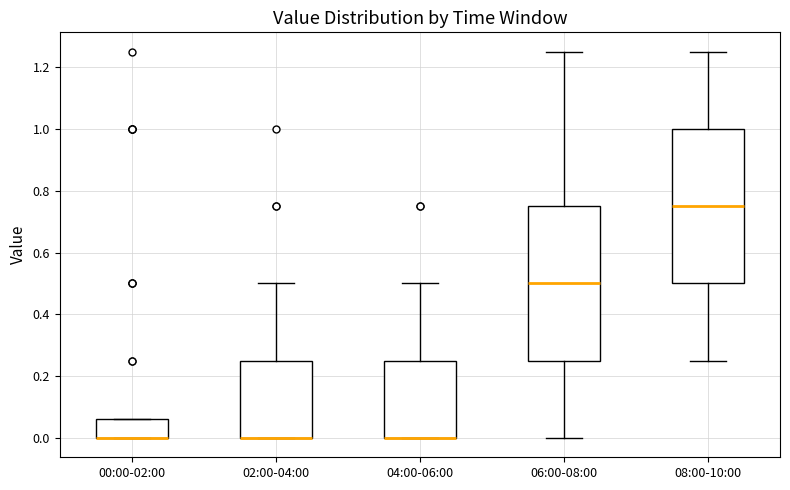

Reading left to right, transcribe this box plot: for each box, give where its median line is, the range the box spans, and where its two whiskers end, as read against the y-axis. The values are not printed on the chart, so give them approximately, as read against the axis.

00:00-02:00: median 0.00 (drawn on the box's lower edge), box 0.00 to 0.06, whiskers 0.00 to 0.06
02:00-04:00: median 0.00 (drawn on the box's lower edge), box 0.00 to 0.26, whiskers 0.00 to 0.50
04:00-06:00: median 0.00 (drawn on the box's lower edge), box 0.00 to 0.26, whiskers 0.00 to 0.50
06:00-08:00: median 0.50, box 0.26 to 0.76, whiskers 0.00 to 1.26
08:00-10:00: median 0.76, box 0.50 to 1.00, whiskers 0.26 to 1.26